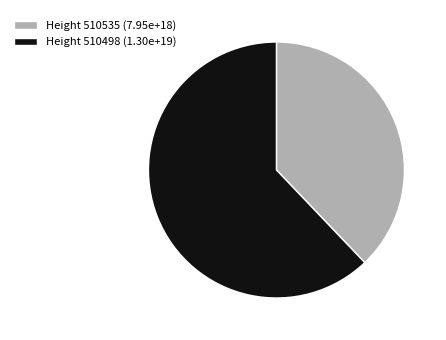

Which slice is the largest?

Height 510498 (1.30e+19)